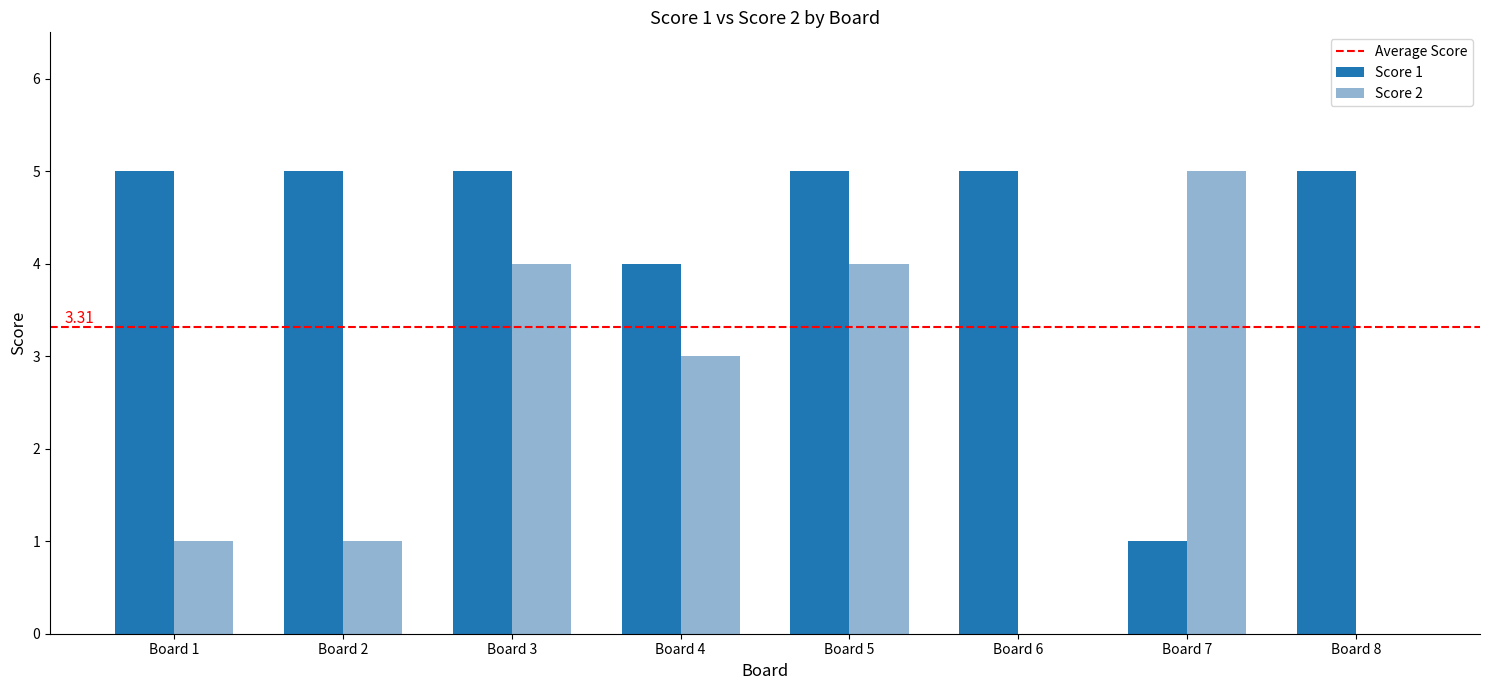

Which category has the highest value in the Score 2 series?

Board 7